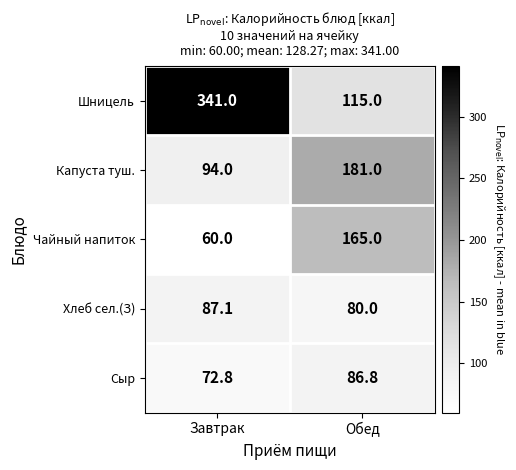

Between Завтрак and Обед, which series saw the biggest shift?

Шницель